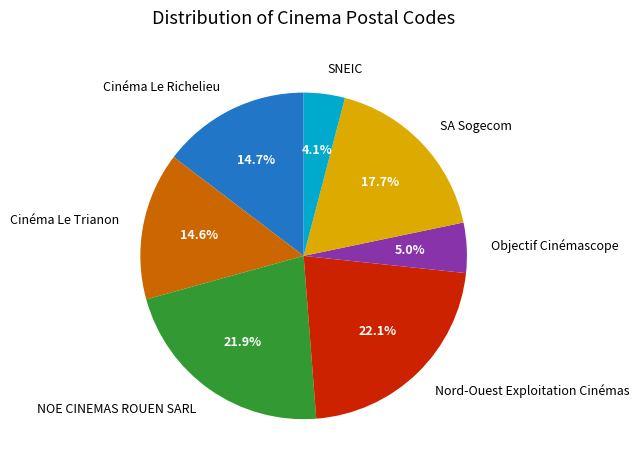

What portion of the pie excludes NOE CINEMAS ROUEN SARL?

78.1%